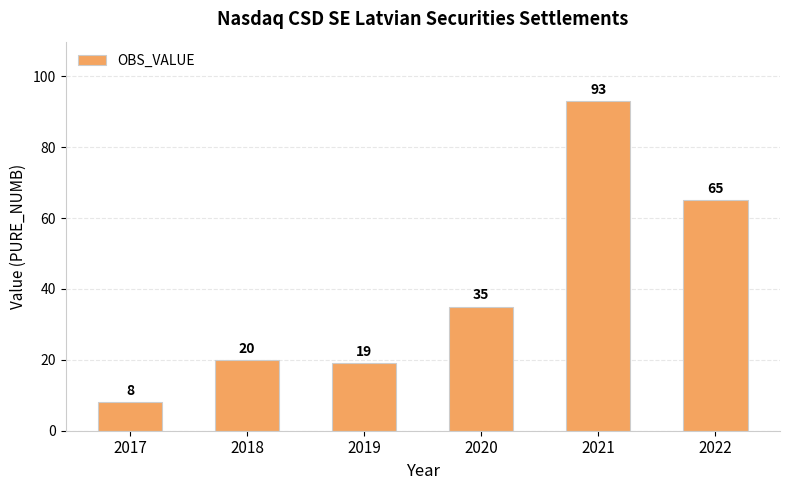

Reading left to right, what are all the values shown in this chart?

8	20	19	35	93	65